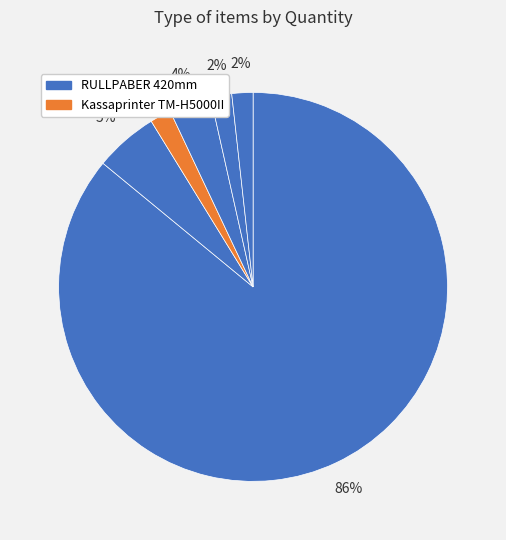

How many slices are in this pie chart?

6